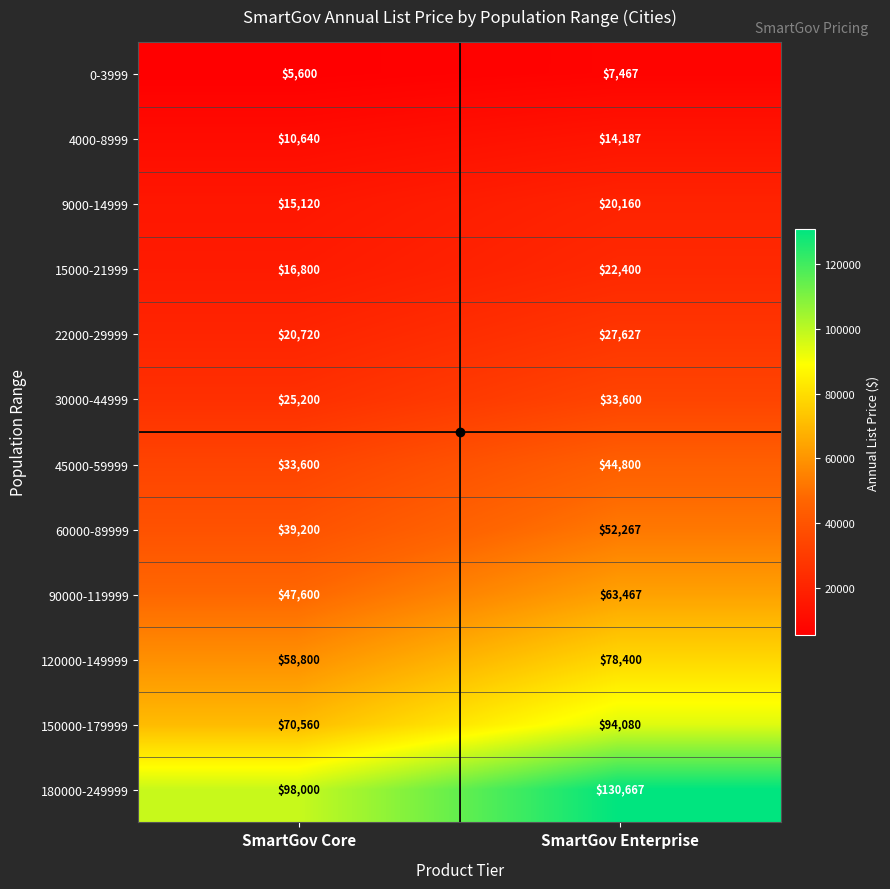

Count the number of categories in the chart.

2